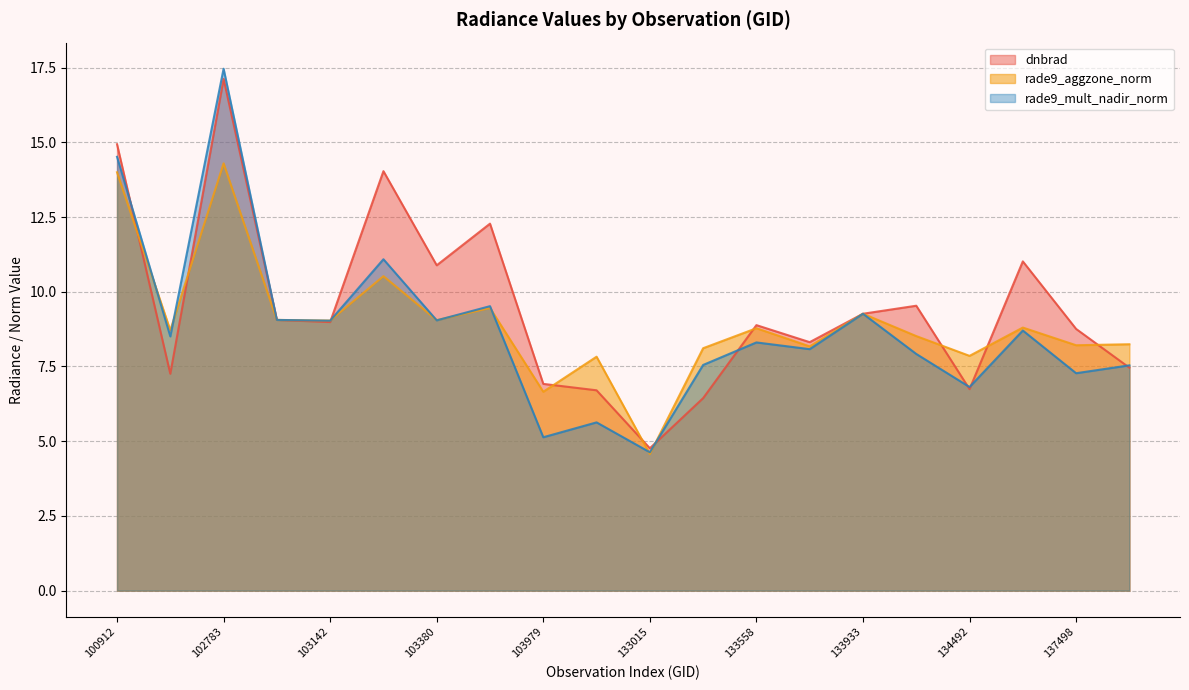

Where is the first local minimum for rade9_aggzone_norm?

102535